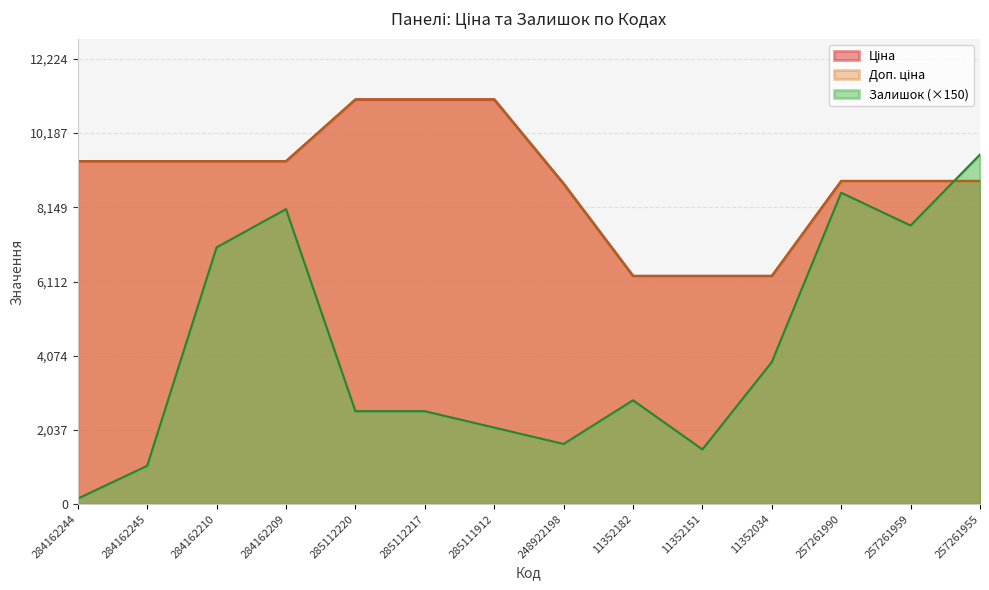

True or false: Залишок has a value of 2100.0 at 285111912.

True